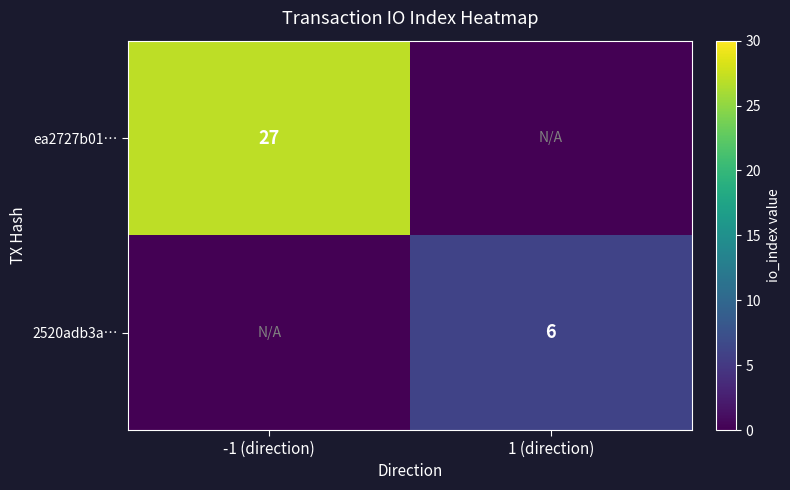

Is it true that 2520adb3a… equals 9 at 1 (direction)?

False